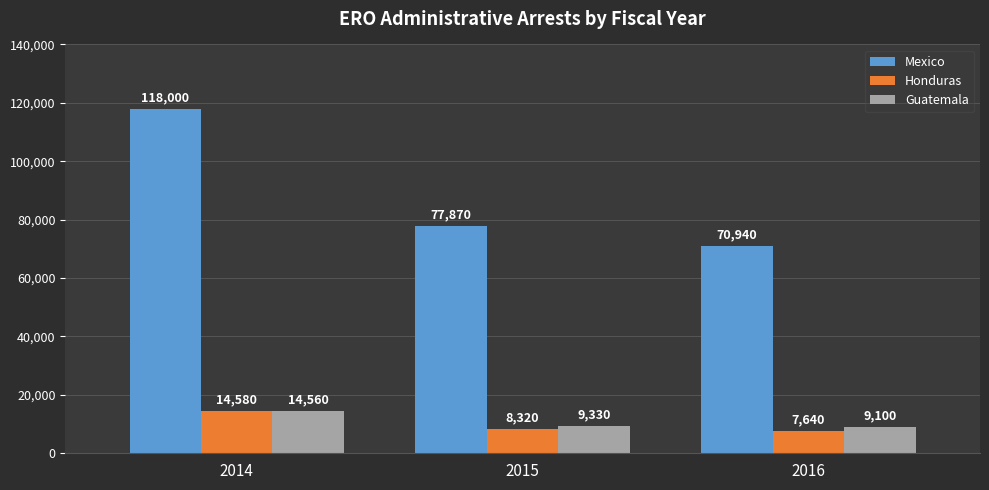

The value of Honduras at 2014 is 9471. True or false?

False